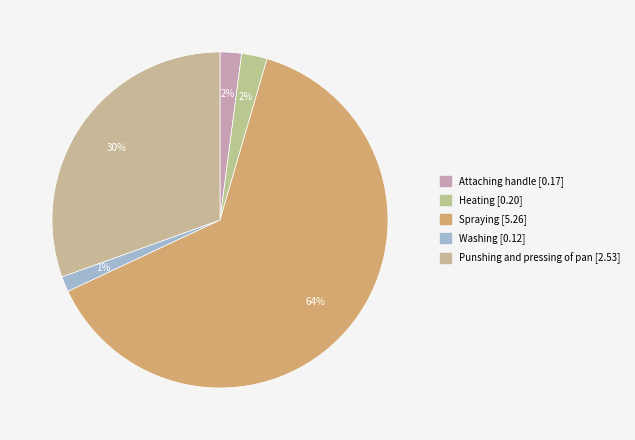

How many slices are in this pie chart?

5